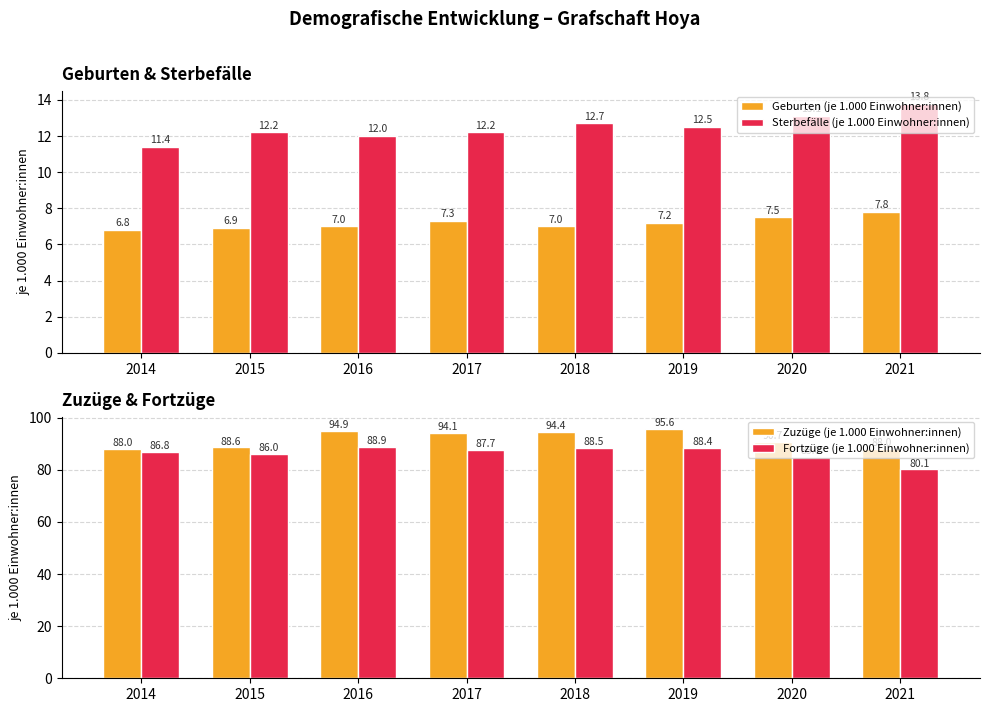

At which category does the chart reach its peak across all series?

2019